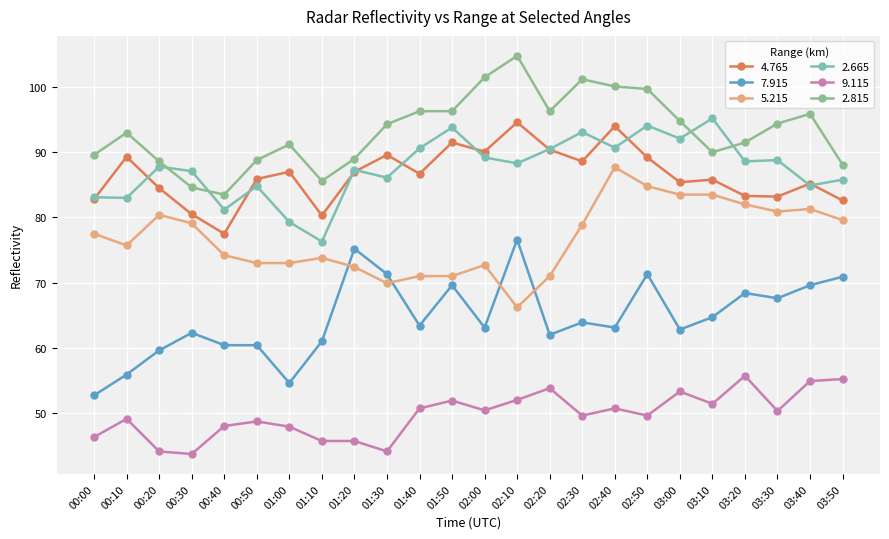

Which category has the highest value in the 2.815 series?

02:10